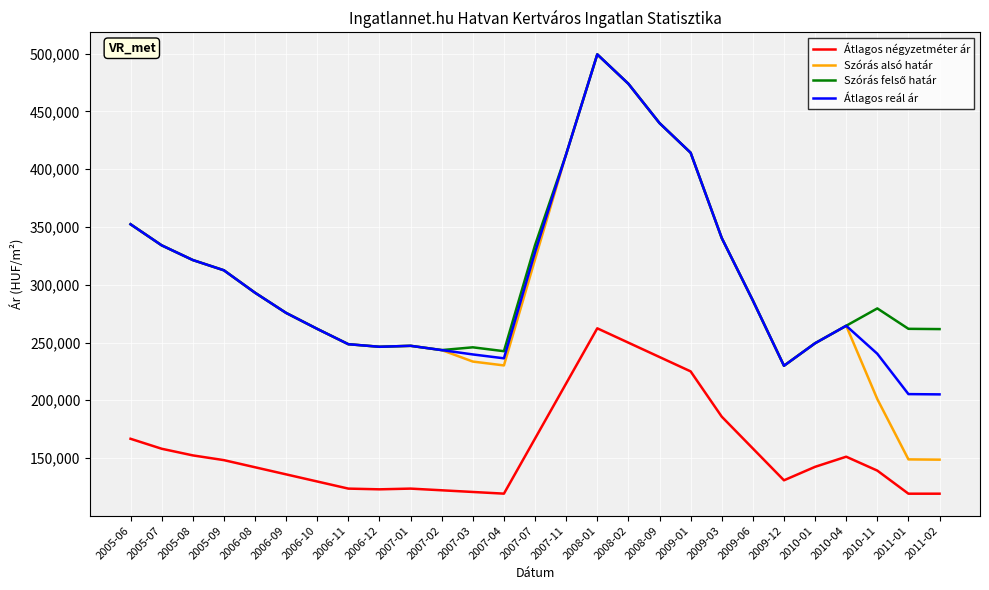

What is the average value of the Átlagos négyzetméter ár series?

158010